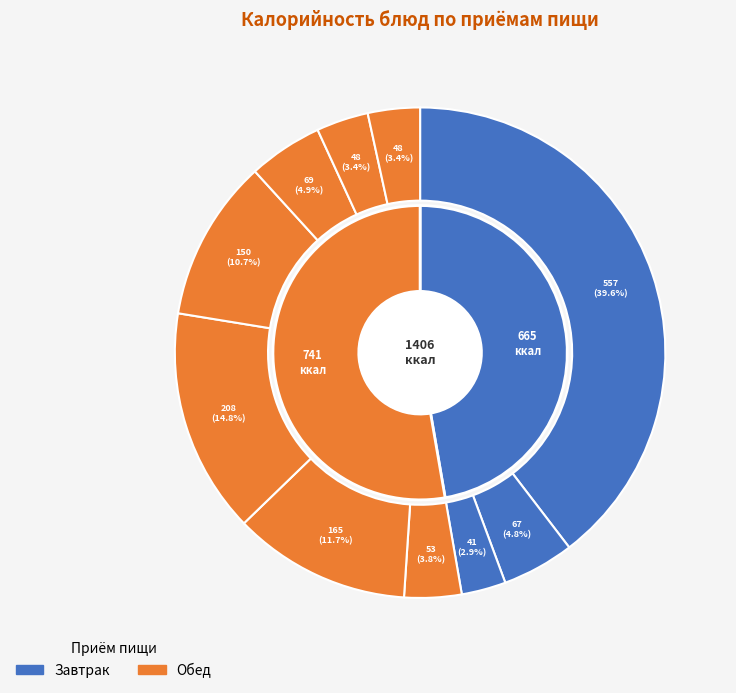

Which has a higher value, Запеканка творожная Золотистая or Картофель отварной с маслом?

Запеканка творожная Золотистая